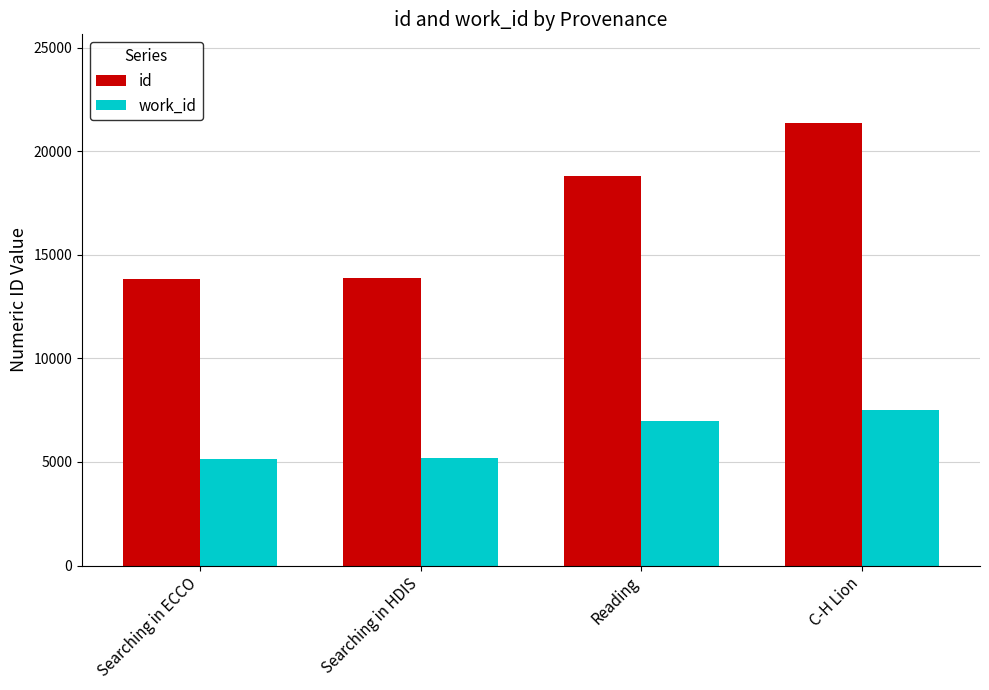

Is the value of id at Searching in HDIS greater than the value of work_id at Searching in HDIS?

Yes